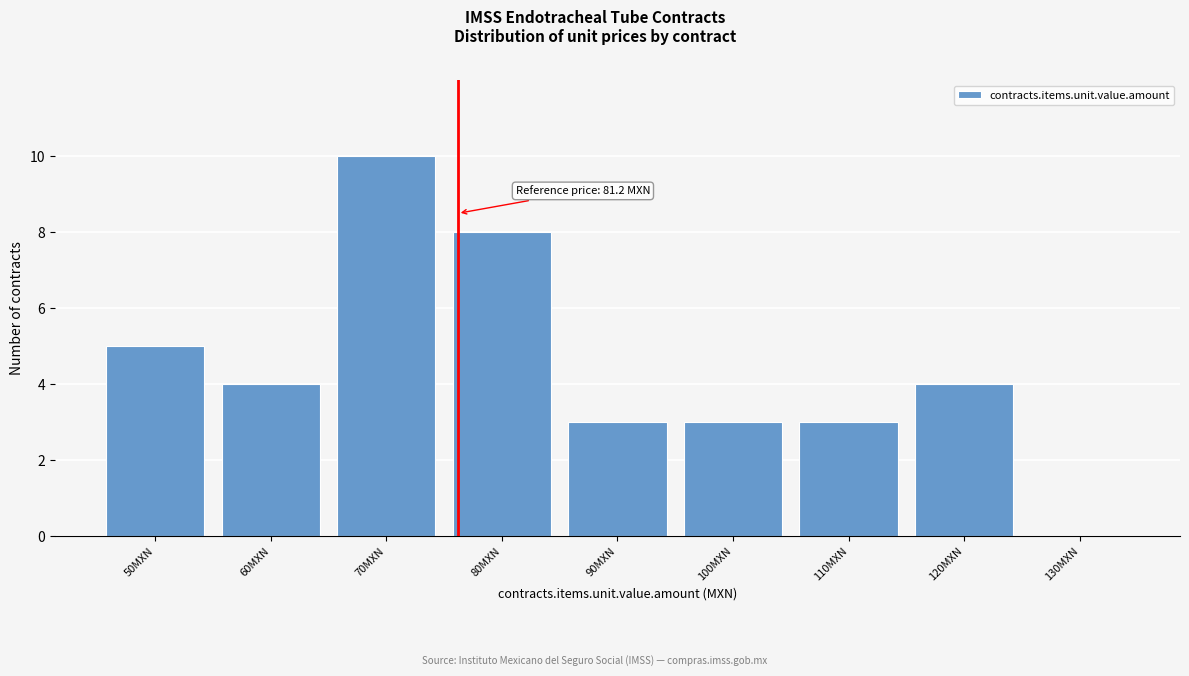

Reading left to right, transcribe all the data shown in this chart.

50MXN=5	60MXN=4	70MXN=10	80MXN=8	90MXN=3	100MXN=3	110MXN=3	120MXN=4	130MXN=0